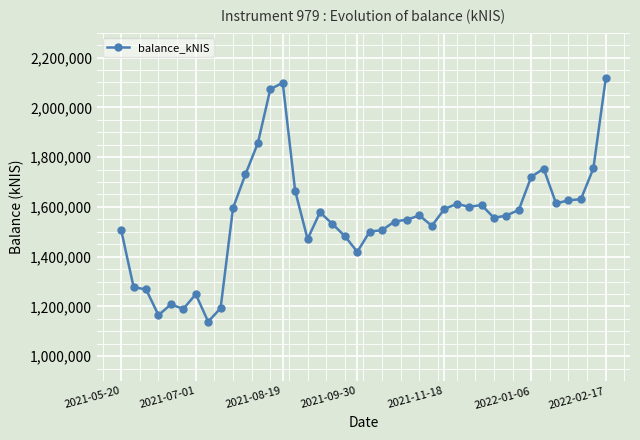

What is the difference between the second highest and minimum values?

959889.6